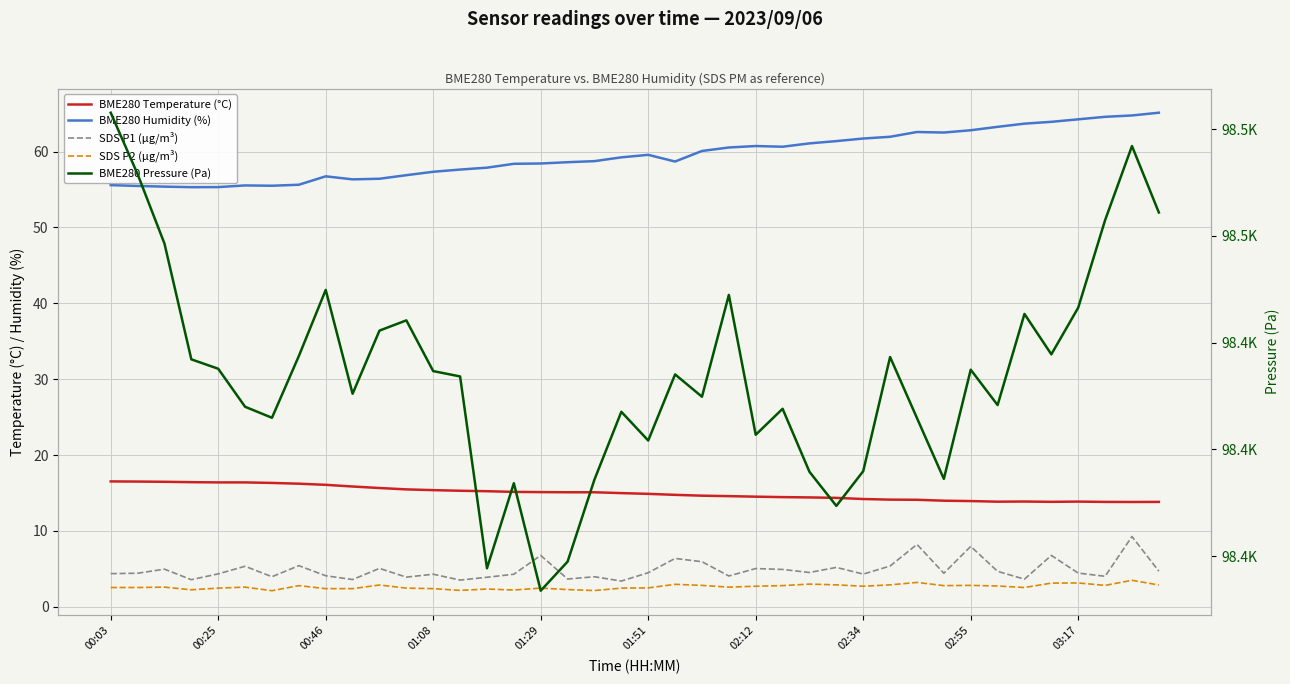

Reading left to right, transcribe all the data shown in this chart.

BME280 Temperature (°C): 16.5	16.5	16.5	16.4	16.4	16.4	16.3	16.2	16.1	15.9	15.7	15.5	15.4	15.3	15.2	15.2	15.1	15.1	15.1	15.0	14.9	14.8	14.7	14.6	14.5	14.5	14.4	14.4	14.2	14.1	14.1	14.0	13.9	13.9	13.9	13.8	13.9	13.8	13.8	13.8
BME280 Humidity (%): 55.6	55.5	55.4	55.3	55.3	55.5	55.5	55.6	56.7	56.3	56.4	56.9	57.3	57.6	57.9	58.4	58.4	58.6	58.7	59.2	59.6	58.7	60.1	60.5	60.7	60.6	61.1	61.4	61.7	61.9	62.6	62.5	62.8	63.2	63.7	63.9	64.2	64.6	64.8	65.1
SDS P1 (µg/m³): 4.4	4.4	5.0	3.6	4.3	5.3	4.0	5.4	4.1	3.6	5.1	3.9	4.3	3.5	3.9	4.3	6.8	3.7	4.0	3.4	4.5	6.4	6.0	4.1	5.0	4.9	4.5	5.2	4.3	5.4	8.2	4.4	8.0	4.7	3.6	6.8	4.5	4.0	9.3	4.7
SDS P2 (µg/m³): 2.5	2.5	2.6	2.2	2.5	2.6	2.1	2.8	2.4	2.4	2.9	2.5	2.4	2.2	2.4	2.2	2.5	2.3	2.1	2.5	2.5	3.0	2.8	2.6	2.7	2.8	3.0	2.9	2.7	2.9	3.2	2.8	2.8	2.8	2.5	3.1	3.1	2.8	3.5	2.9
BME280 Pressure (Pa): 98461.5	98455.8	98449.3	98438.4	98437.6	98434.0	98433.0	98438.8	98444.9	98435.2	98441.1	98442.1	98437.3	98436.8	98418.9	98426.8	98416.8	98419.5	98427.2	98433.5	98430.8	98437.0	98434.9	98444.5	98431.4	98433.8	98427.9	98424.7	98428.0	98438.7	98432.9	98427.2	98437.5	98434.2	98442.7	98438.9	98443.3	98451.5	98458.4	98452.2